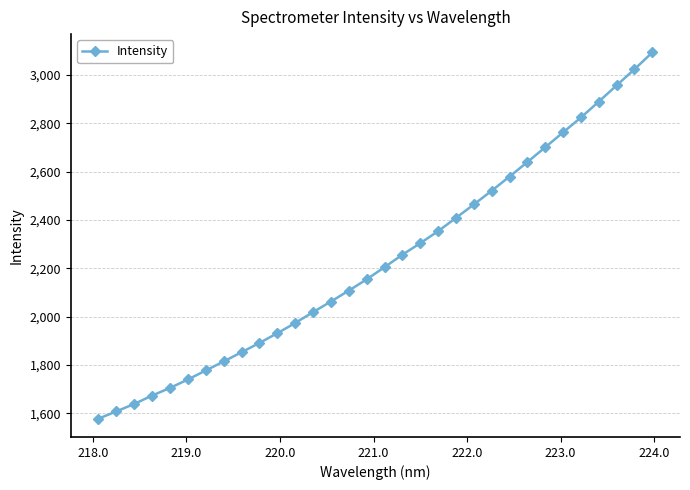

What is the value of the 5th point from the left?

1704.9